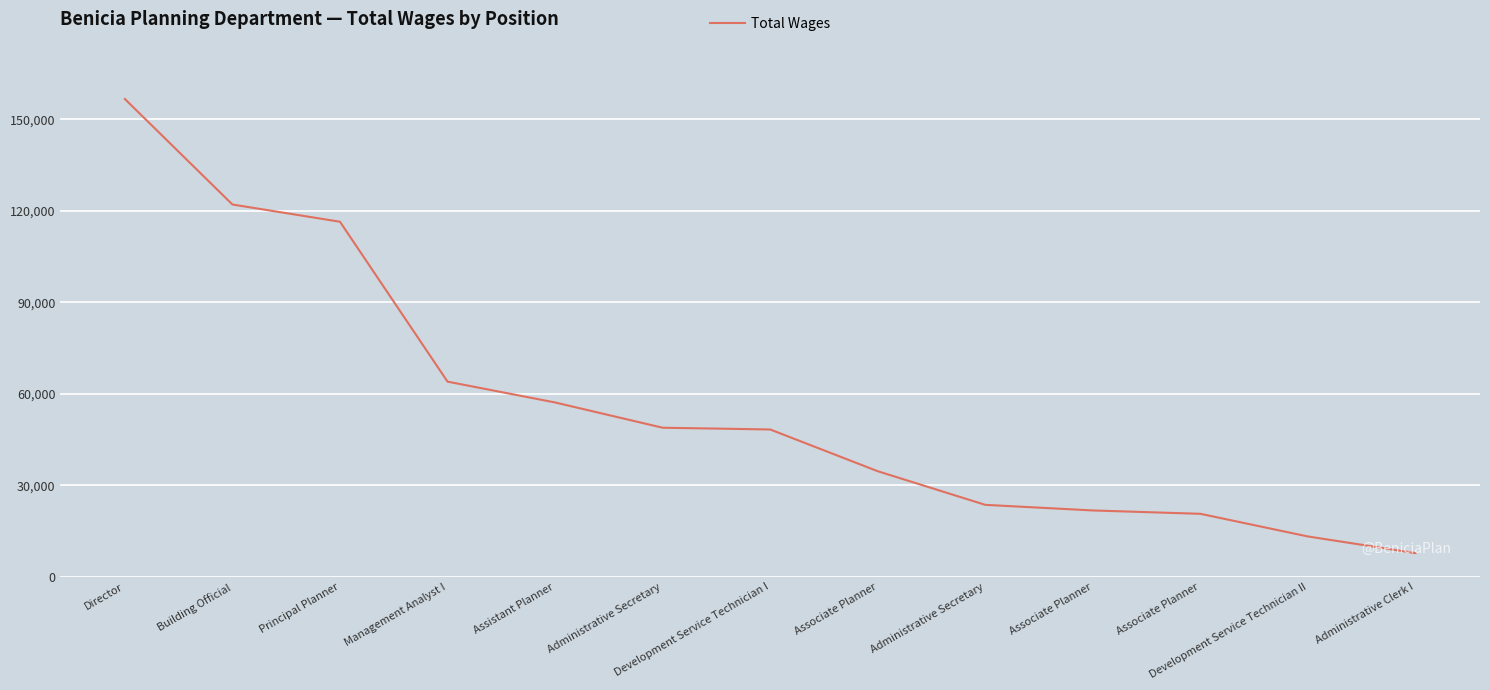

Rank the categories by value from lowest to highest.

Administrative Clerk I, Development Service Technician II, Associate Planner, Associate Planner, Administrative Secretary, Associate Planner, Development Service Technician I, Administrative Secretary, Assistant Planner, Management Analyst I, Principal Planner, Building Official, Director